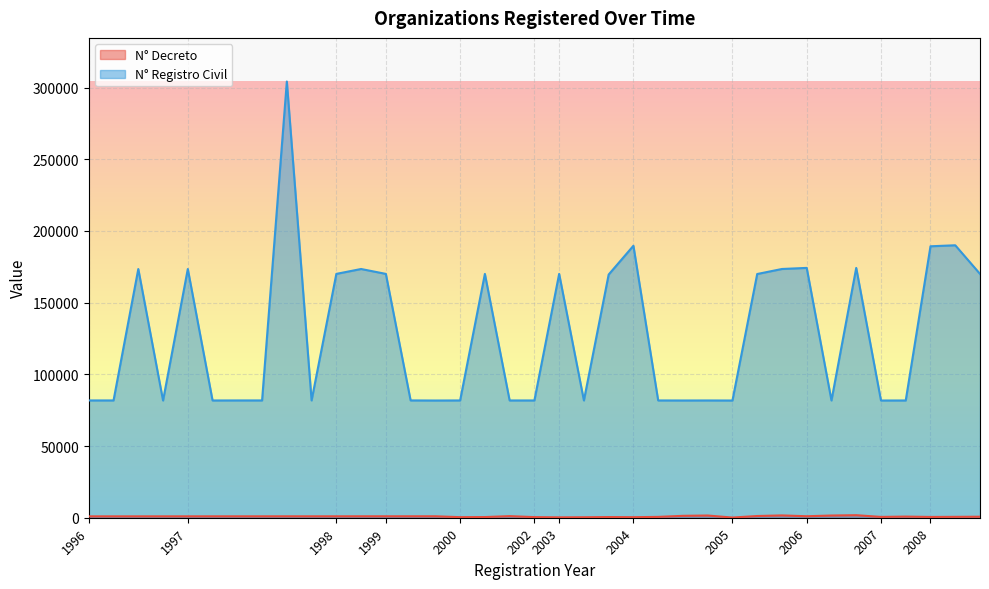

Which series has the widest spread of values?

N° Registro Civil